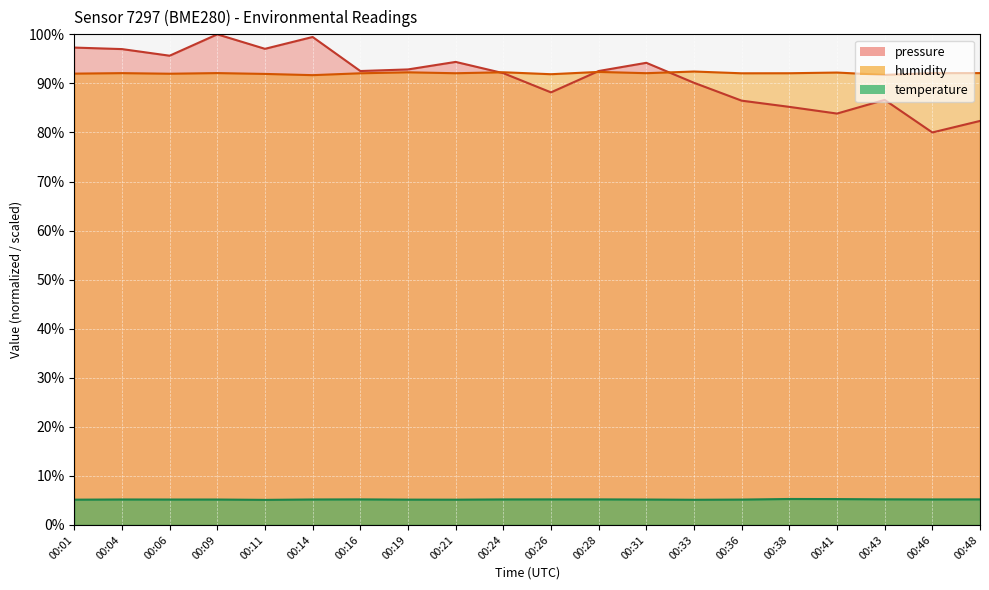

Between 00:43 and 00:46, which series saw the biggest shift?

pressure_norm